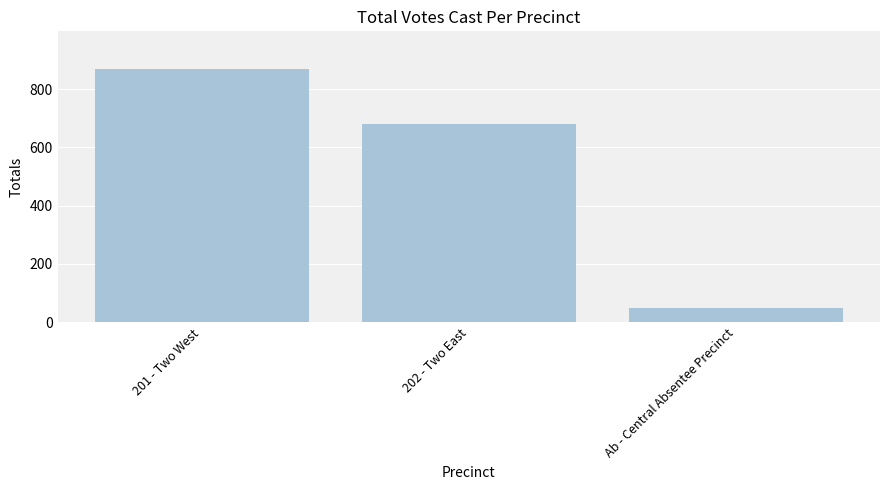

True or false: the data shows 868 at 201 - Two West.

True